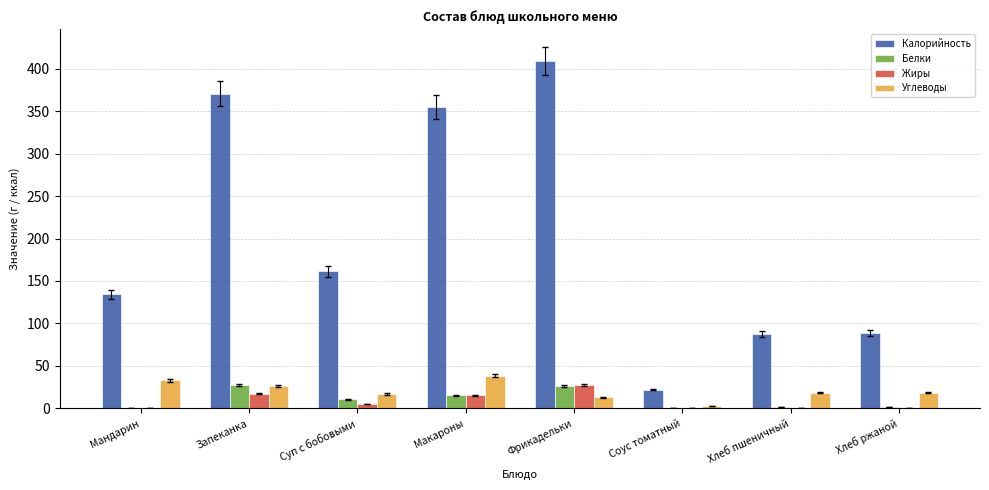

What are all the series names shown in the legend?

Калорийность, Белки, Жиры, Углеводы